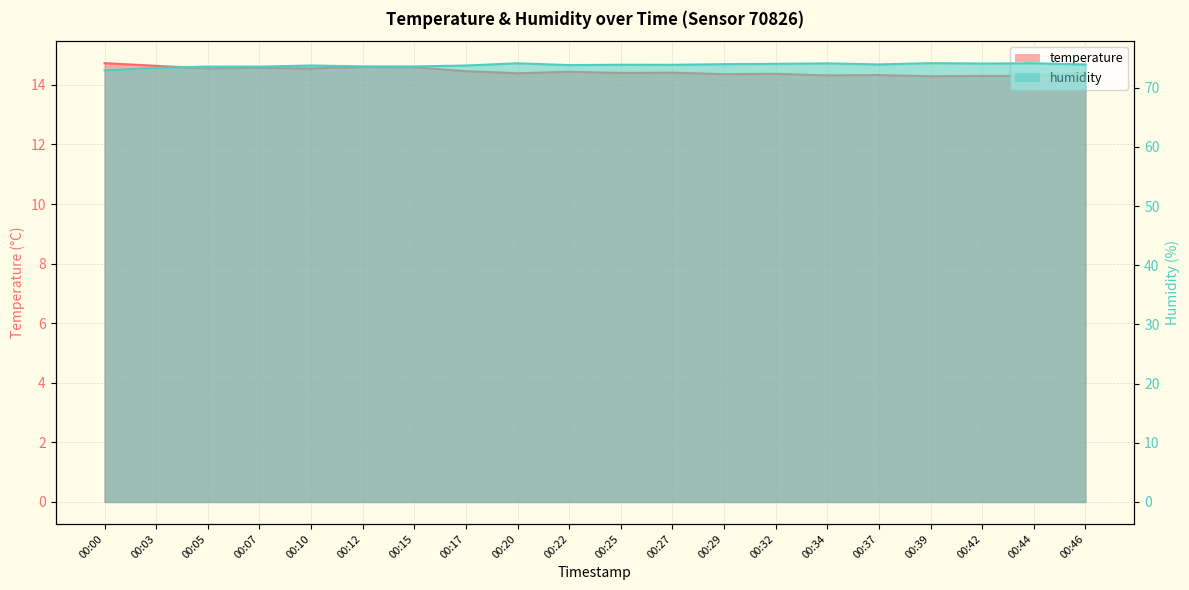

Which category has the highest value across all series?

00:39